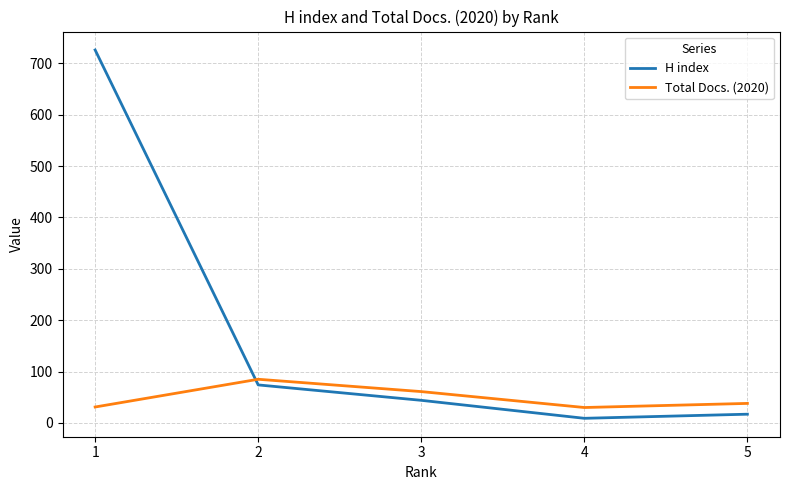

Is this an area chart (filled region under the line)?

No